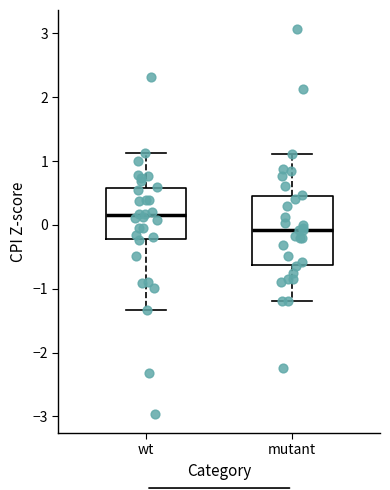

Comparing the boxes themselves (not the whiskers), which one is the tallest?

mutant